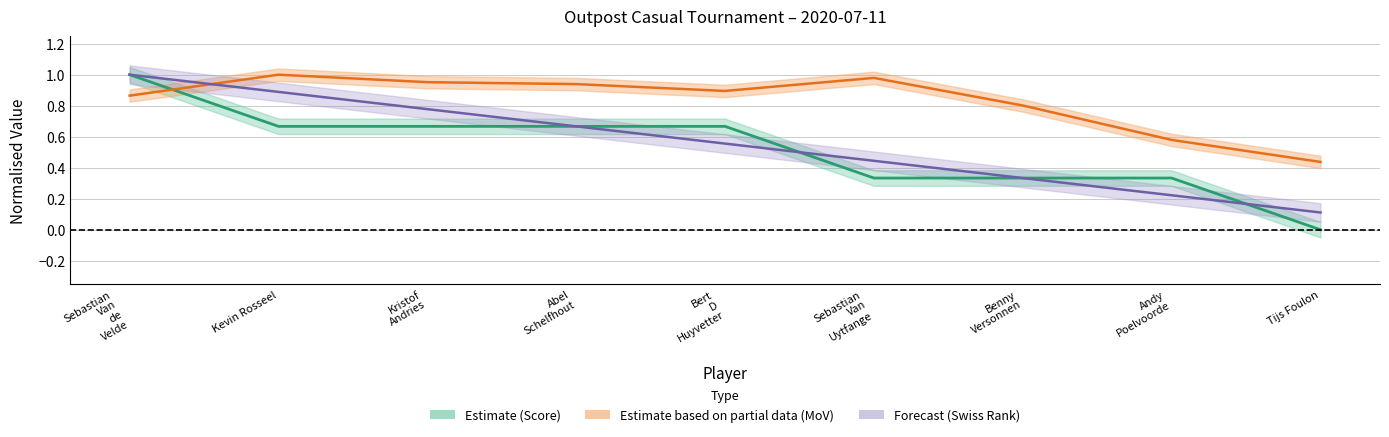

What value does the MoV centre series have at Kristof
Andries?

1.0